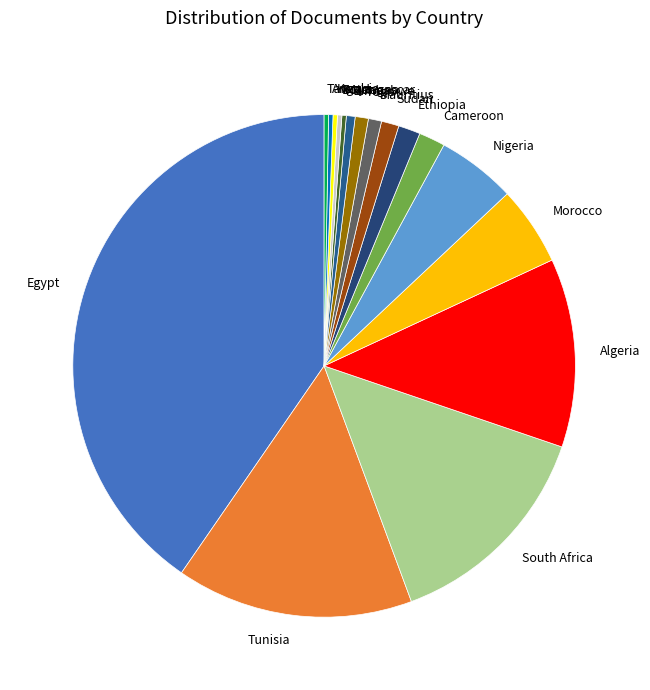

Does Mauritius account for over 50% of the chart?

No